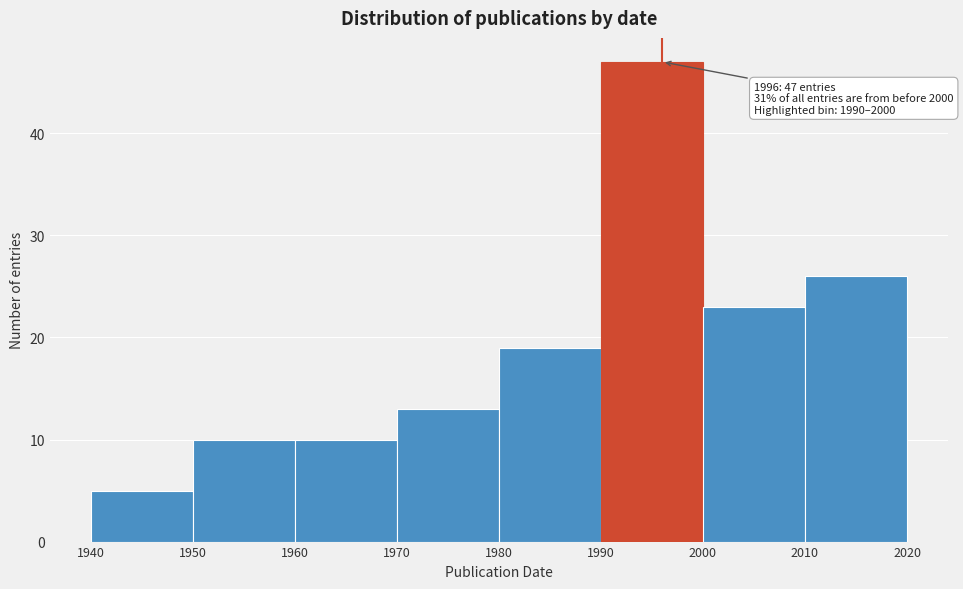

Over which range of the x-axis is the bar tallest?

1990 to 2000